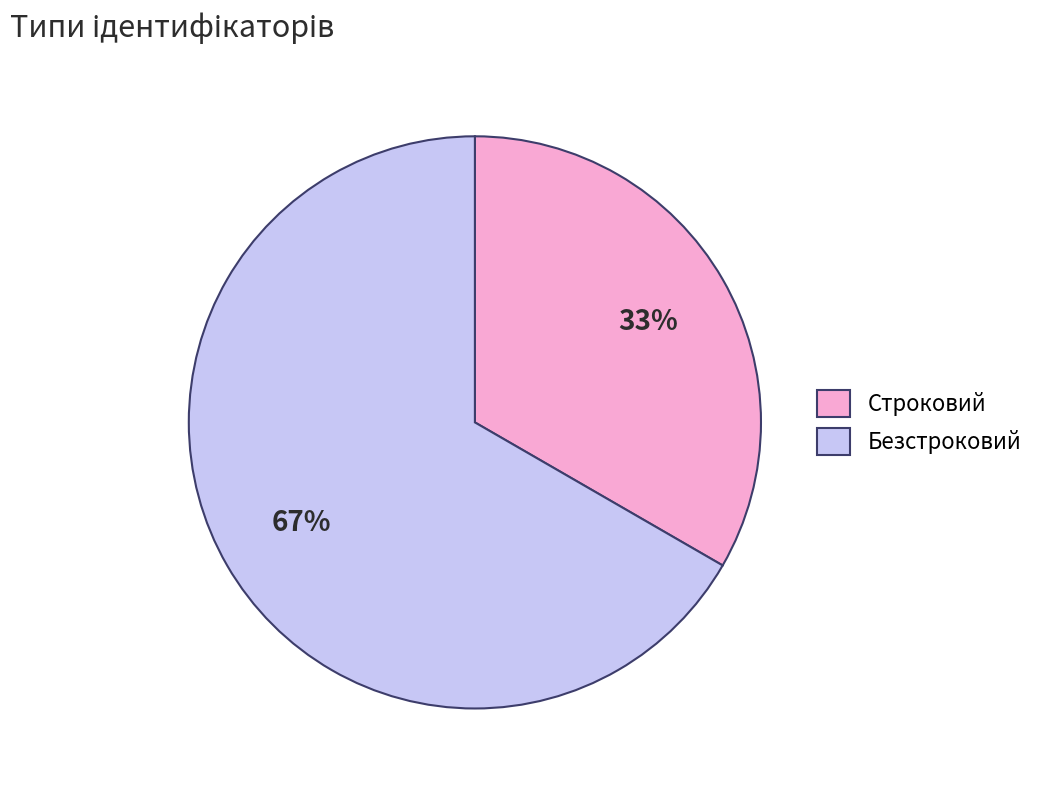

To the nearest percent, what is the average slice percentage?

50%